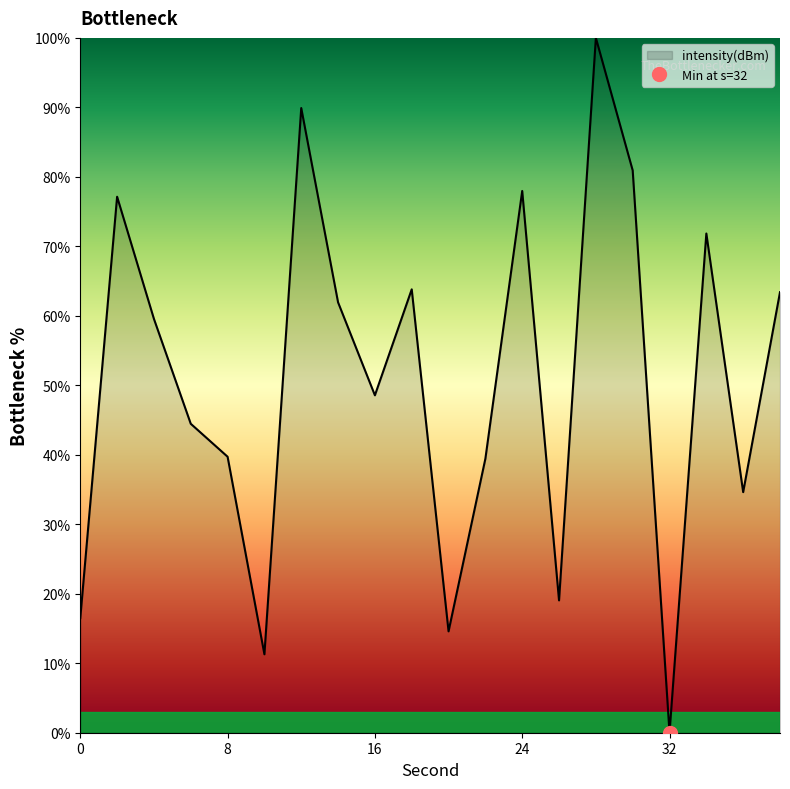

What is the ratio of the value at 22 to the value at 18?

0.6